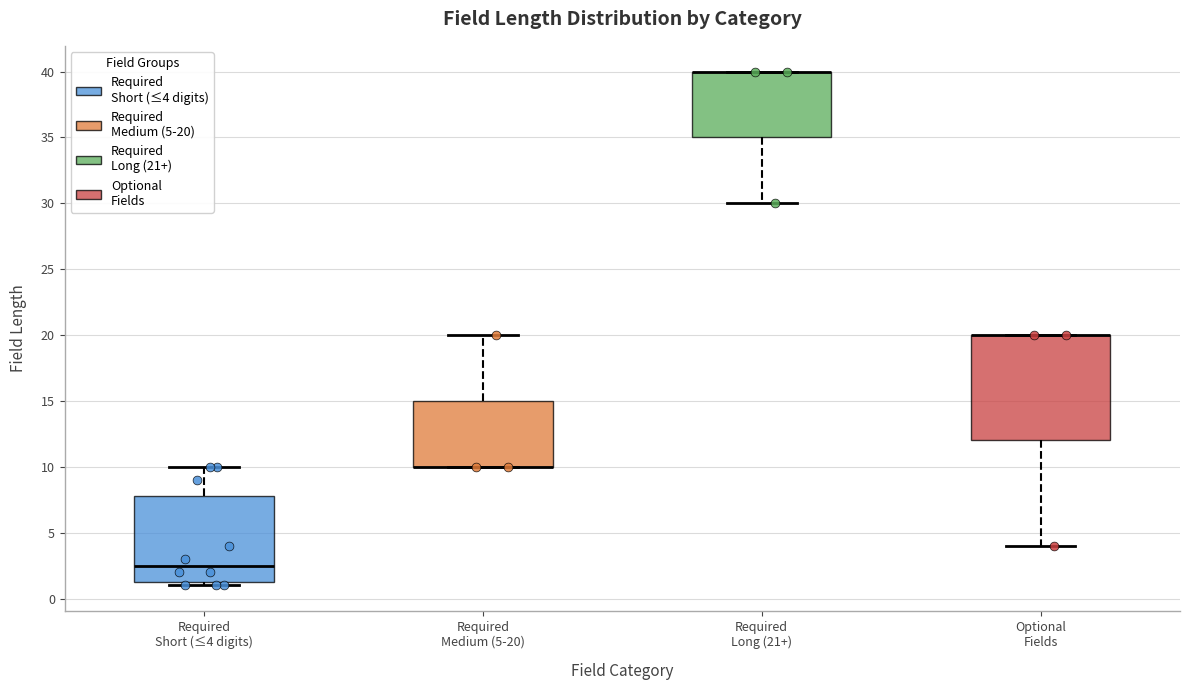

Reading left to right, read every box against the y-axis: the position of its median line, the range the box covers, and the ends of its whiskers. The values are not printed on the chart, so give them approximately, as read against the axis.

Required Short (≤4 digits): median 2.5, box 1.5 to 8.0, whiskers 1.0 to 10.0
Required Medium (5-20): median 10.0 (drawn on the box's lower edge), box 10.0 to 15.0, whiskers 10.0 to 20.0
Required Long (21+): median 40.0 (drawn on the box's upper edge), box 35.0 to 40.0, whiskers 30.0 to 40.0
Optional Fields: median 20.0 (drawn on the box's upper edge), box 12.0 to 20.0, whiskers 4.0 to 20.0